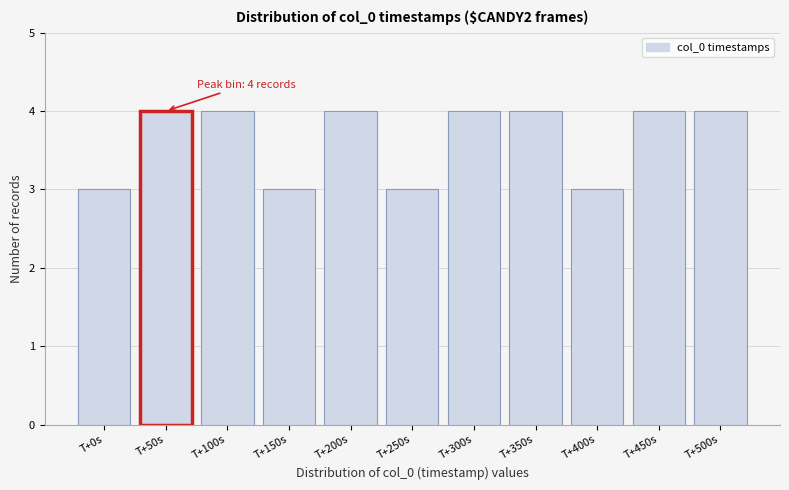

Reading left to right, list all the values displayed in this chart.

3	4	4	3	4	3	4	4	3	4	4